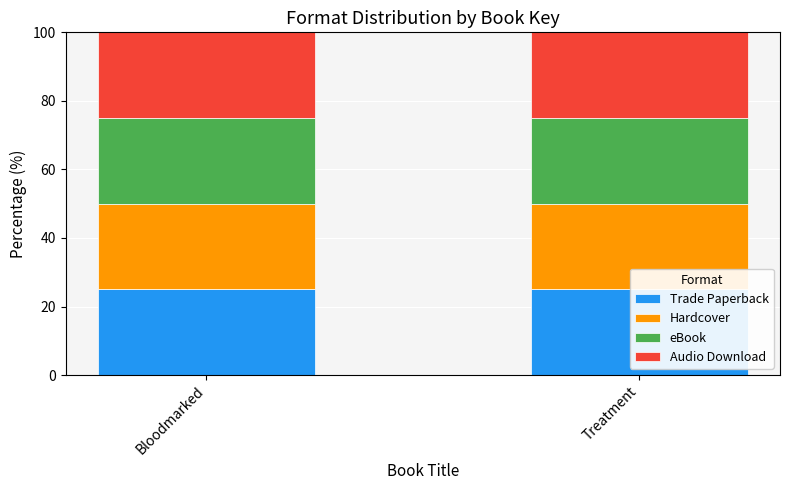

Rank the categories by Audio Download value from lowest to highest.

Bloodmarked, Treatment